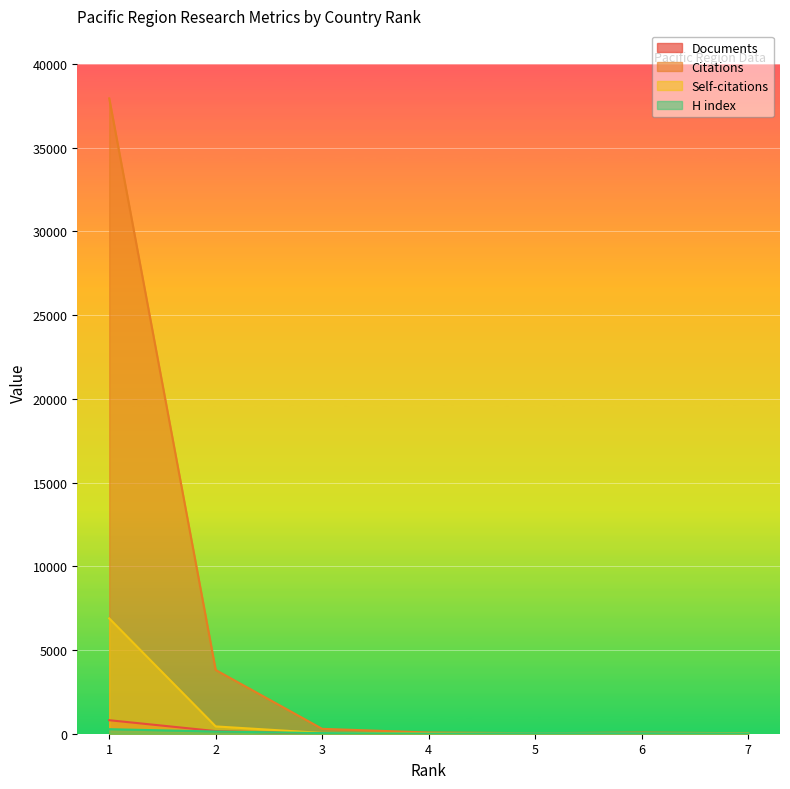

The Documents series shows 157 at 2. True or false?

True